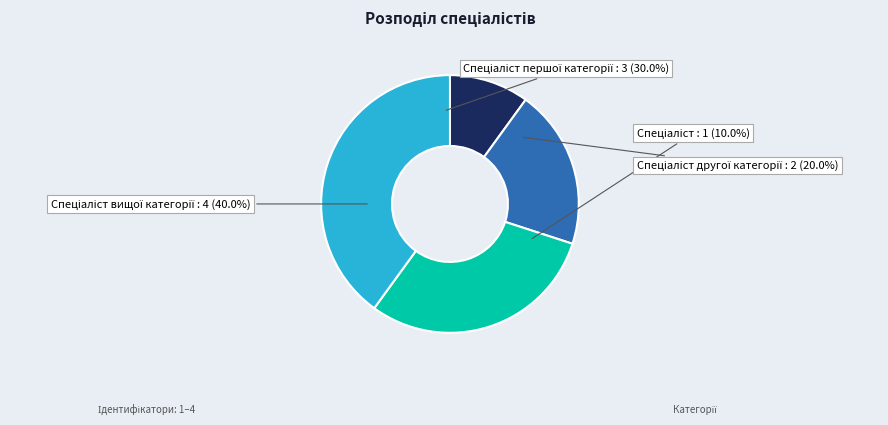

Which has a higher value, Спеціаліст другої категорії or Спеціаліст першої категорії?

Спеціаліст першої категорії